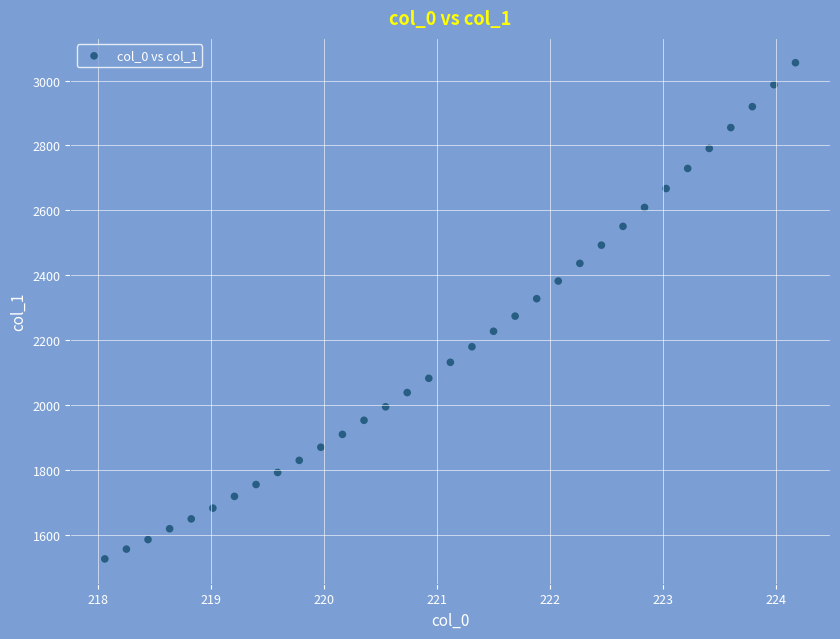

What is the range of X values (max minus min)?

6.1